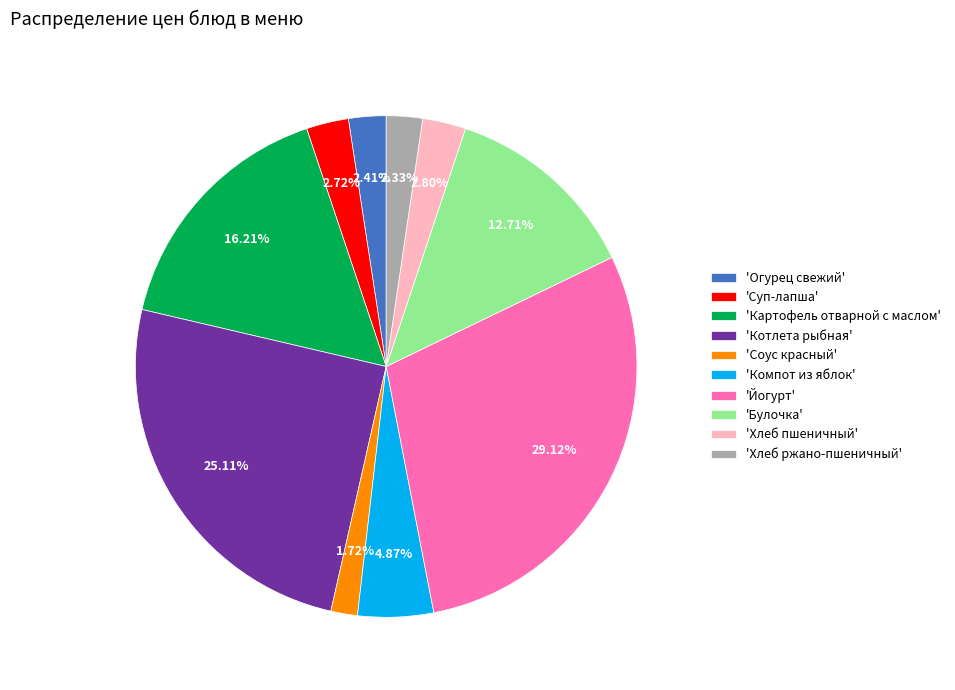

Is there any slice that represents more than half of the pie?

No